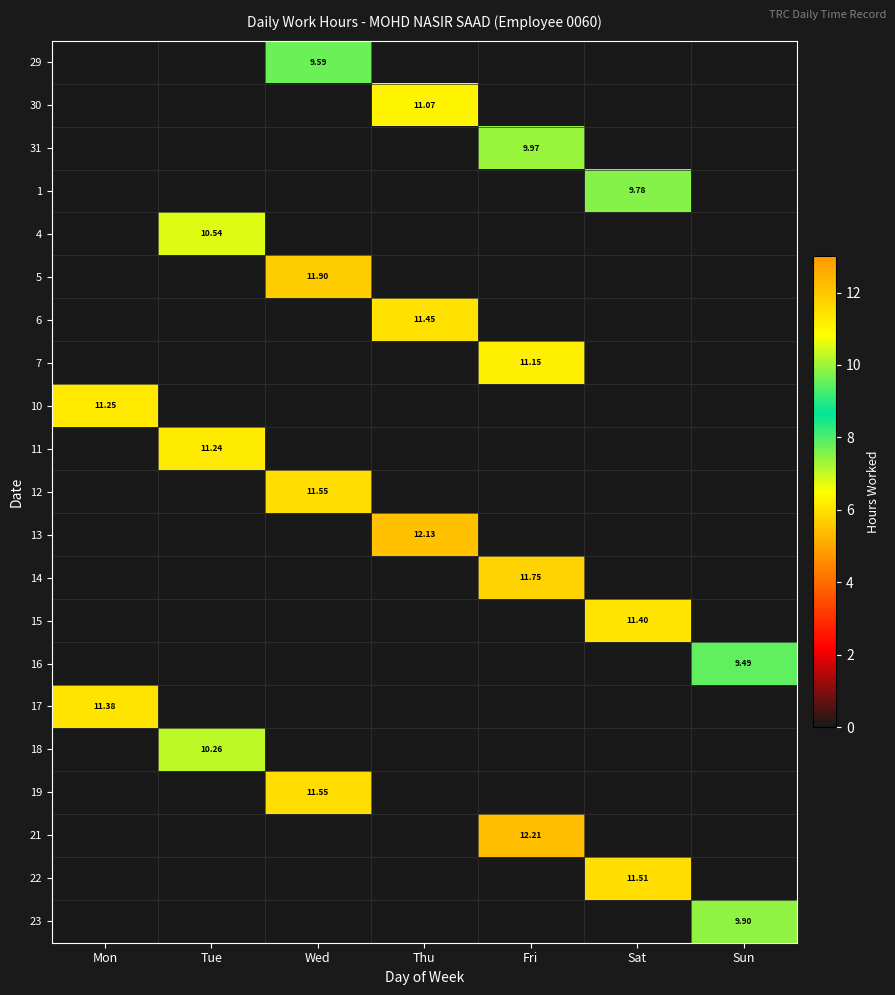

What is the sum of all 13 values?

12.1